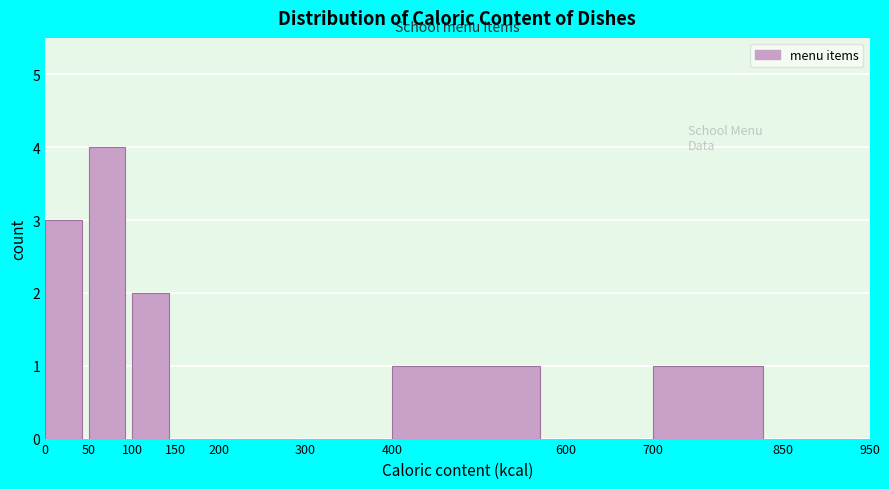

Over which range of the x-axis is the bar tallest?

50 to 100